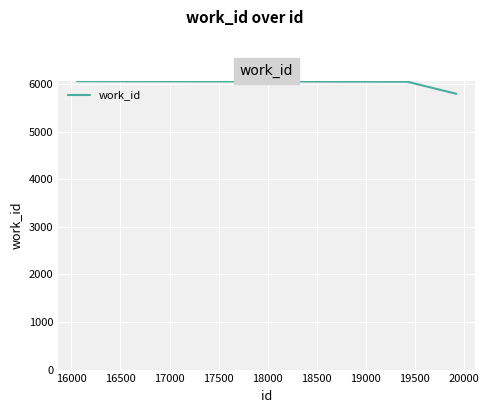

What is the difference between the maximum and minimum values?

265